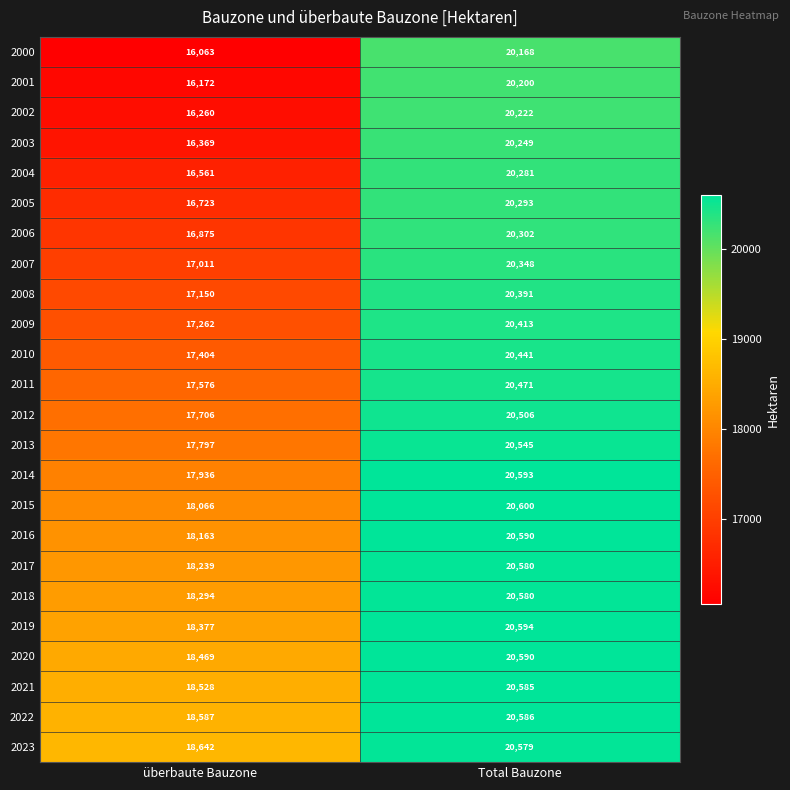

The 2011 series shows 17576 at überbaute Bauzone. True or false?

True